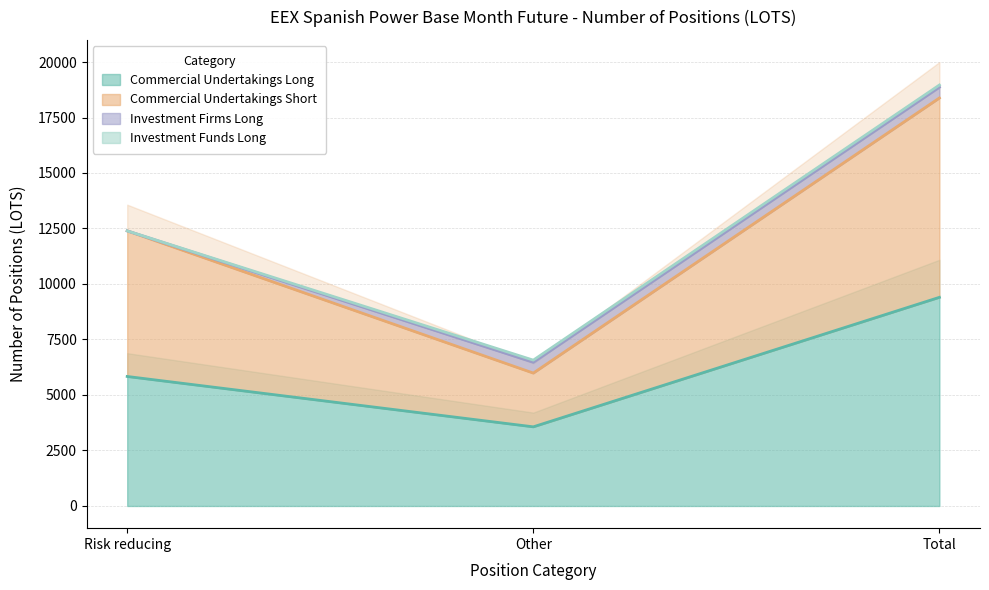

What is the approximate value of Commercial Undertakings Short at Risk reducing, to the nearest 100?

12400